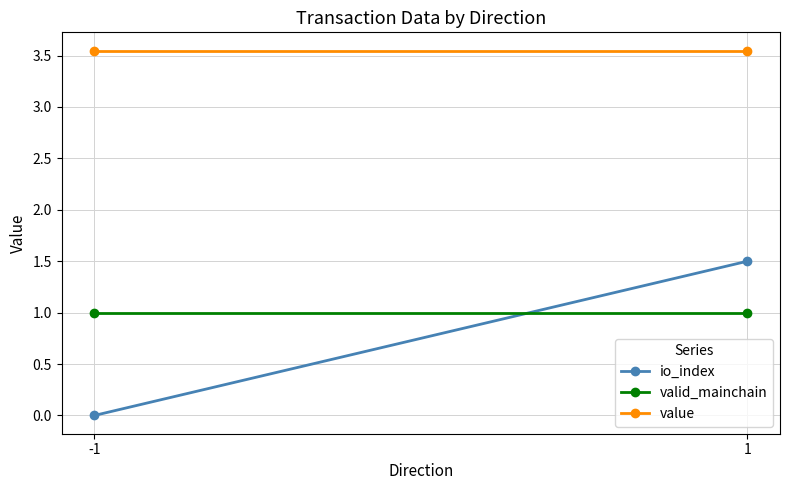

How many lines are shown in the chart?

3